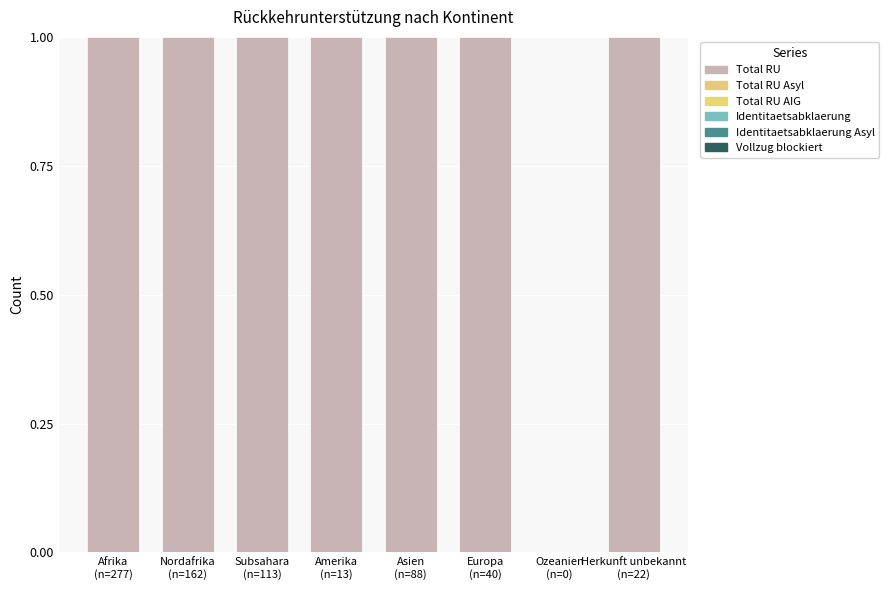

The value of Identitaetsabklaerung at Afrika
(n=277) is 0.5. True or false?

True